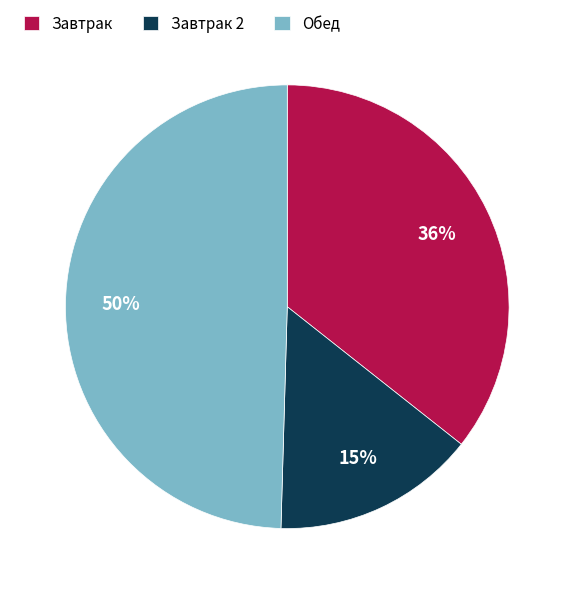

To the nearest percent, what percentage of the pie is Завтрак 2?

15%